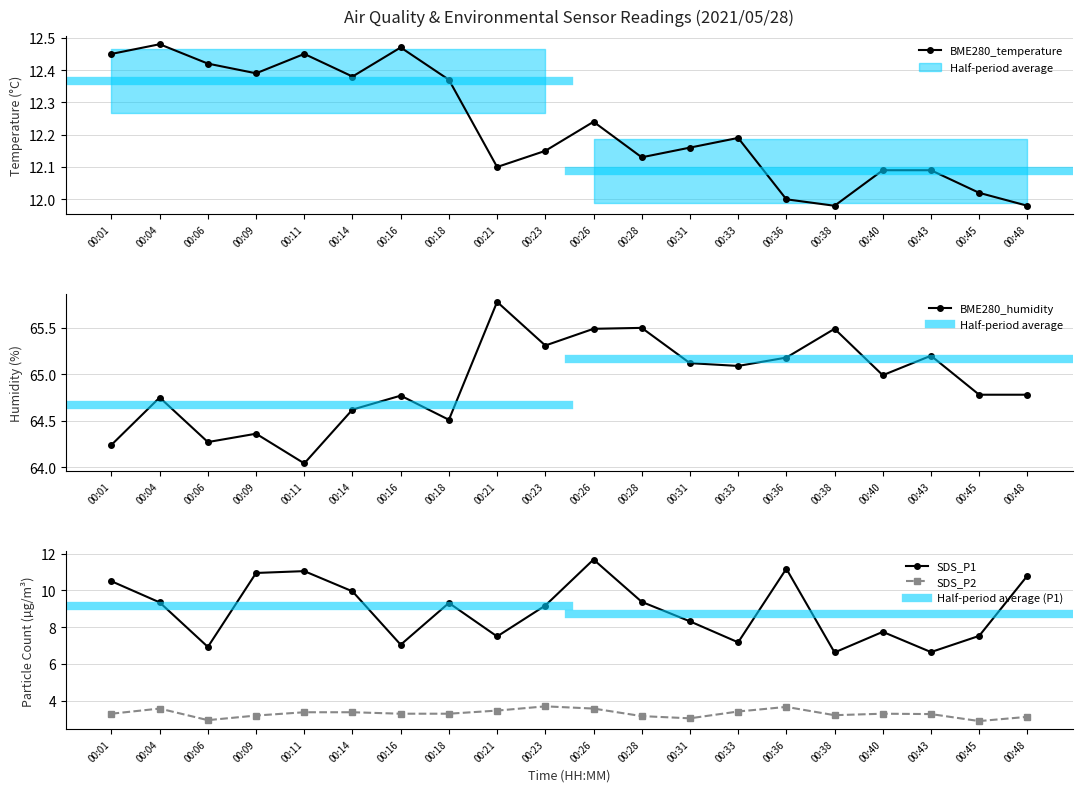

Where is the first local minimum for BME280_humidity?

00:06